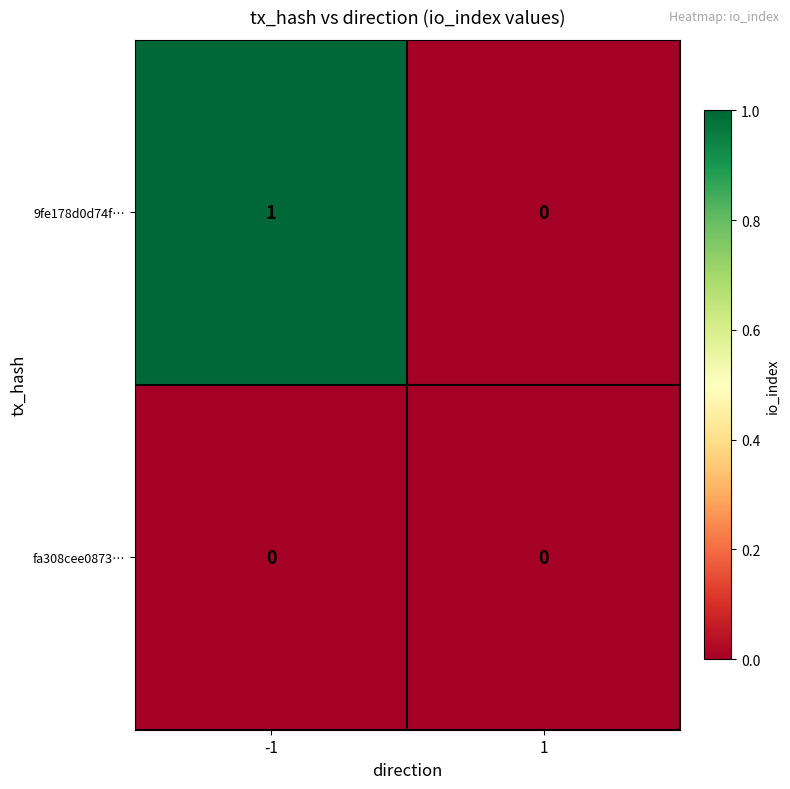

Reading right to left, transcribe all the data shown in this chart.

9fe178d0d74f…: 1=0	-1=1
fa308cee0873…: 1=0	-1=0